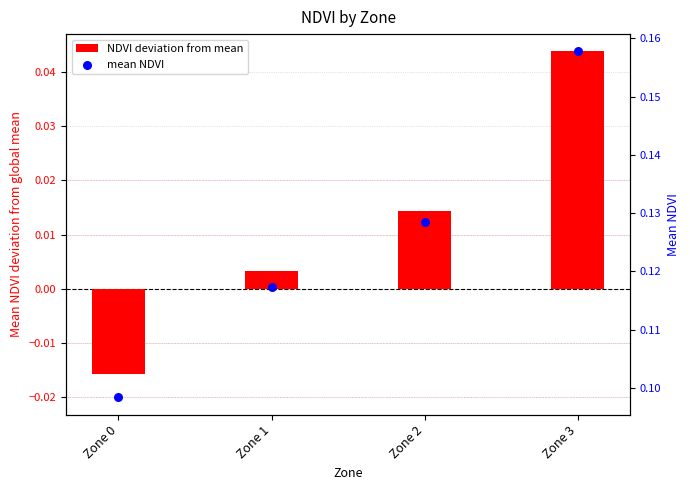

What are all the series names shown in the legend?

NDVI deviation from mean, mean NDVI